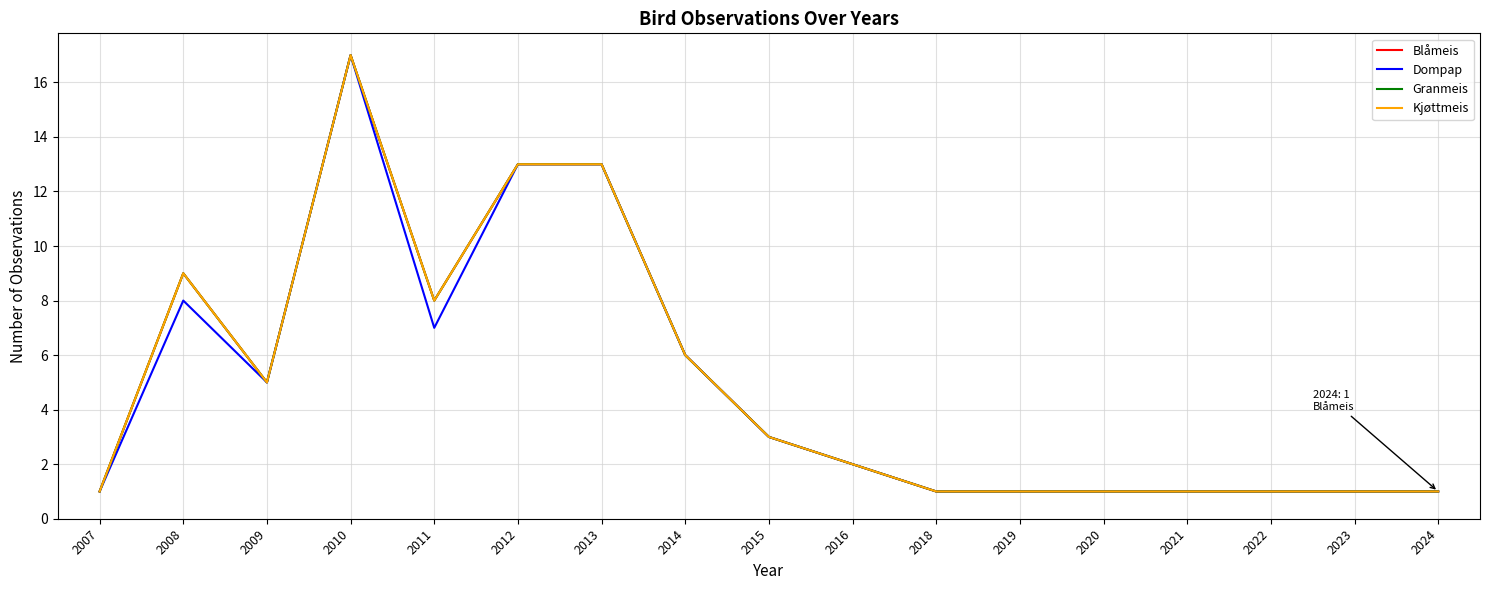

At which category does Granmeis reach its first local valley?

2009